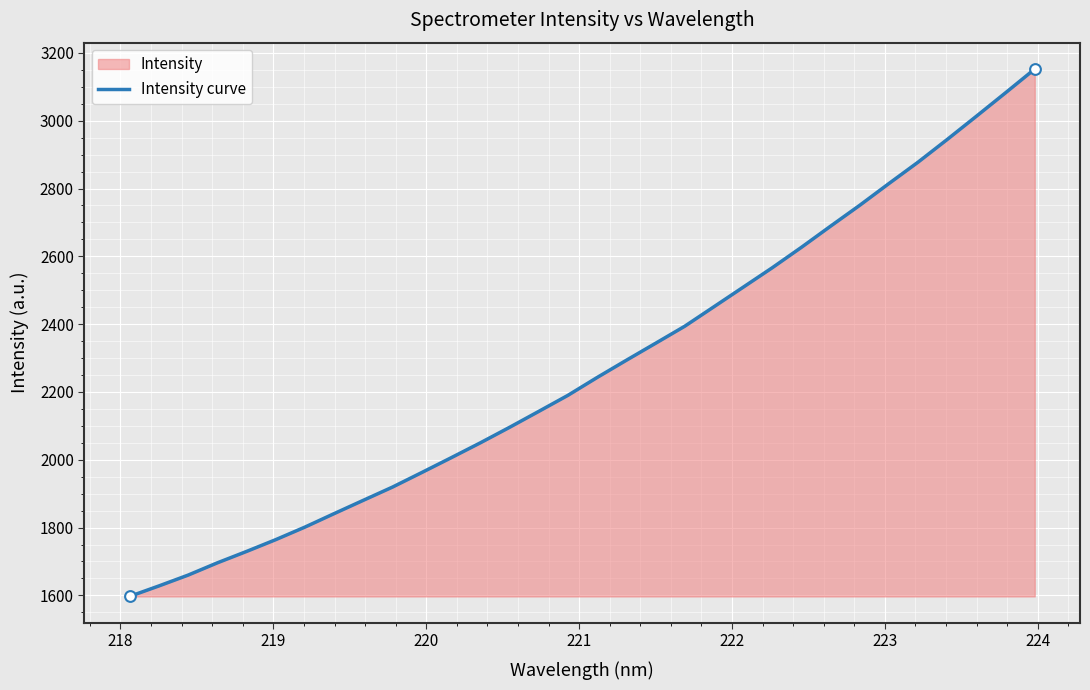

What is the difference between the maximum and minimum values?

1555.5